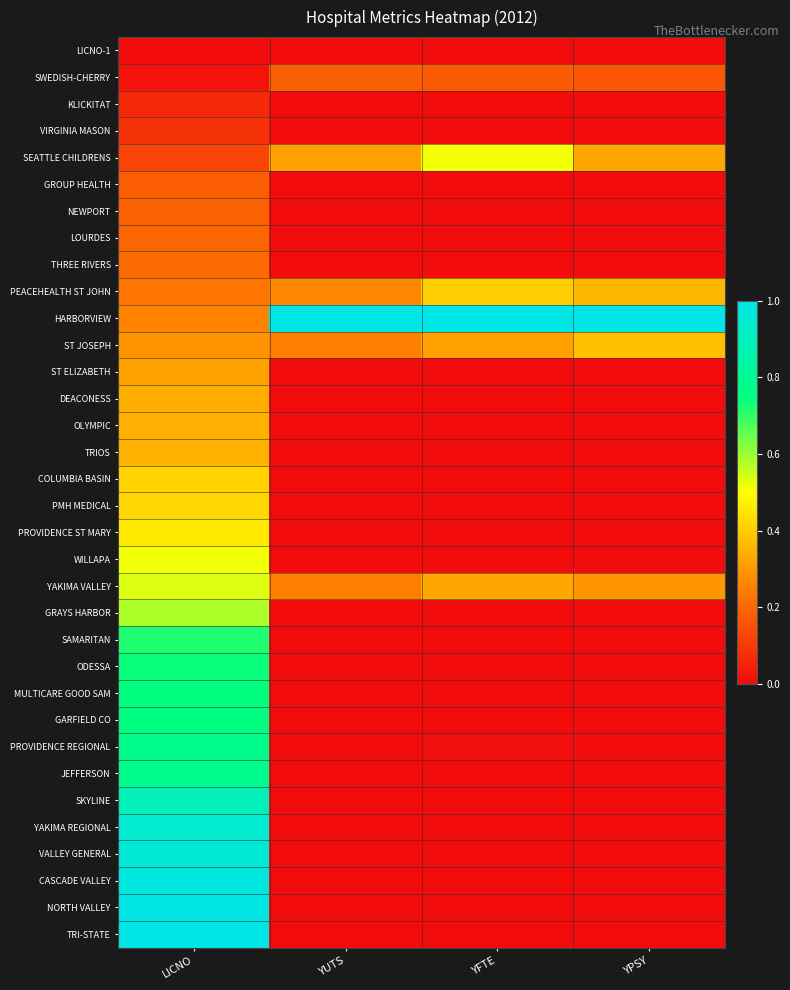

What is the spread (max minus min) of values at LICNO?

1.0